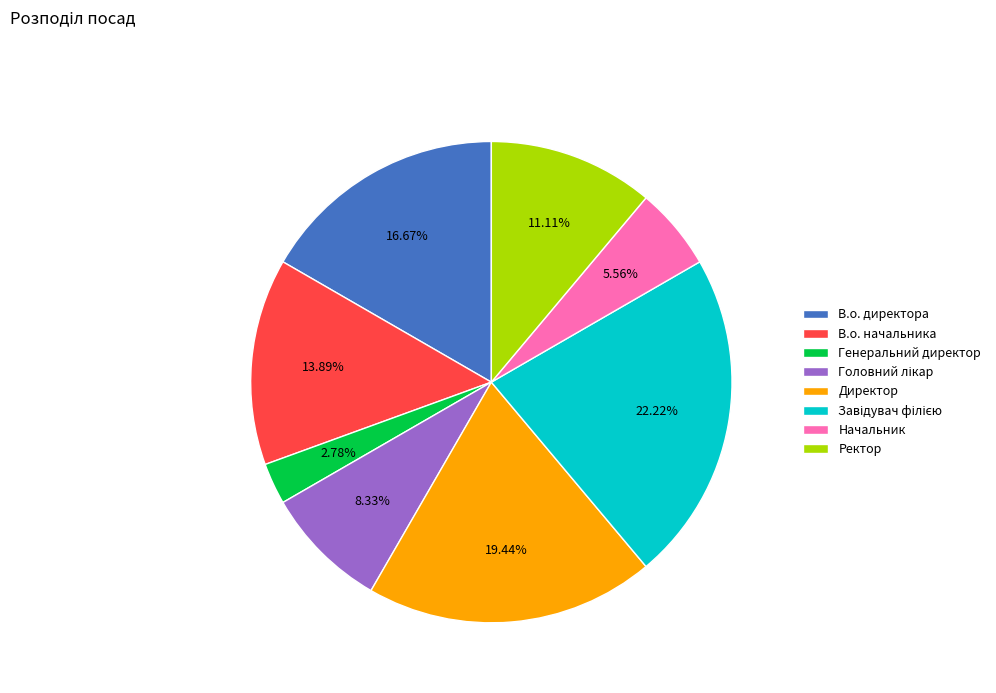

True or false: В.о. директора accounts for 17% of the total.

True